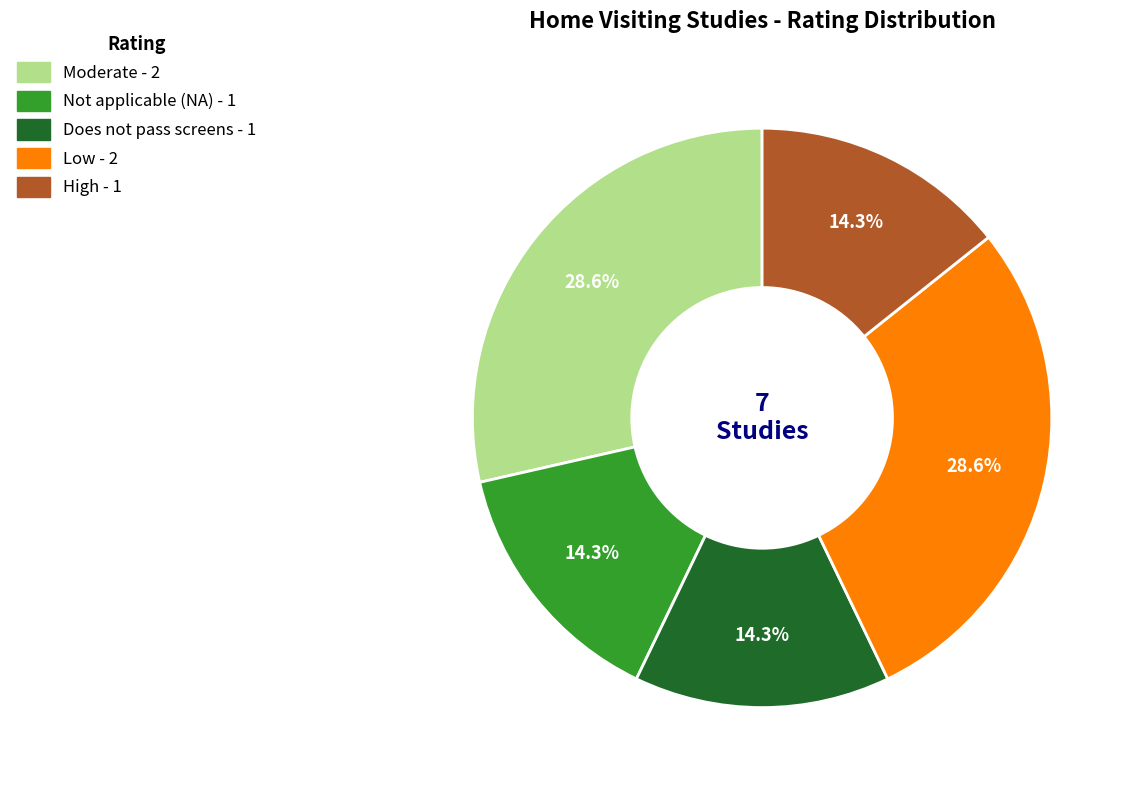

What is the ratio of the value at High to the value at Not applicable (NA)?

1.0